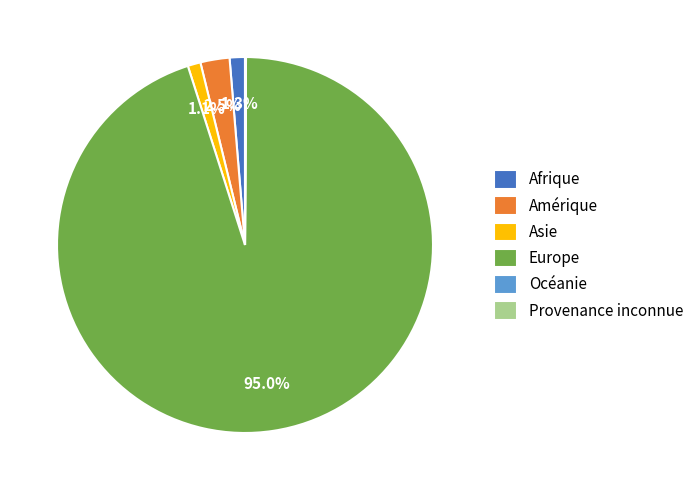

Which slice is the largest?

Europe